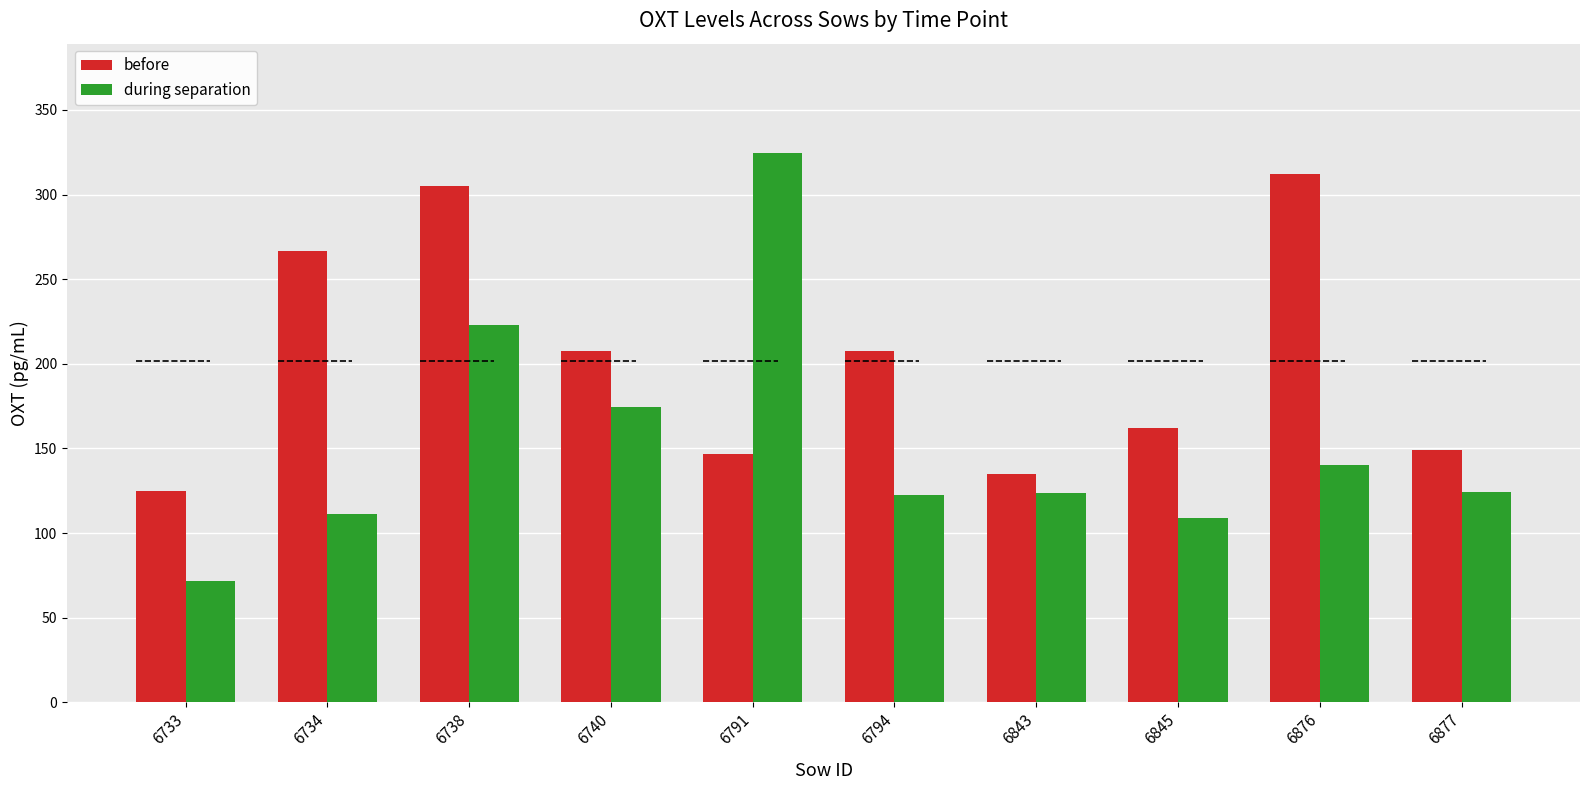

What is the sum of the before values at 6843 and 6733?

259.9